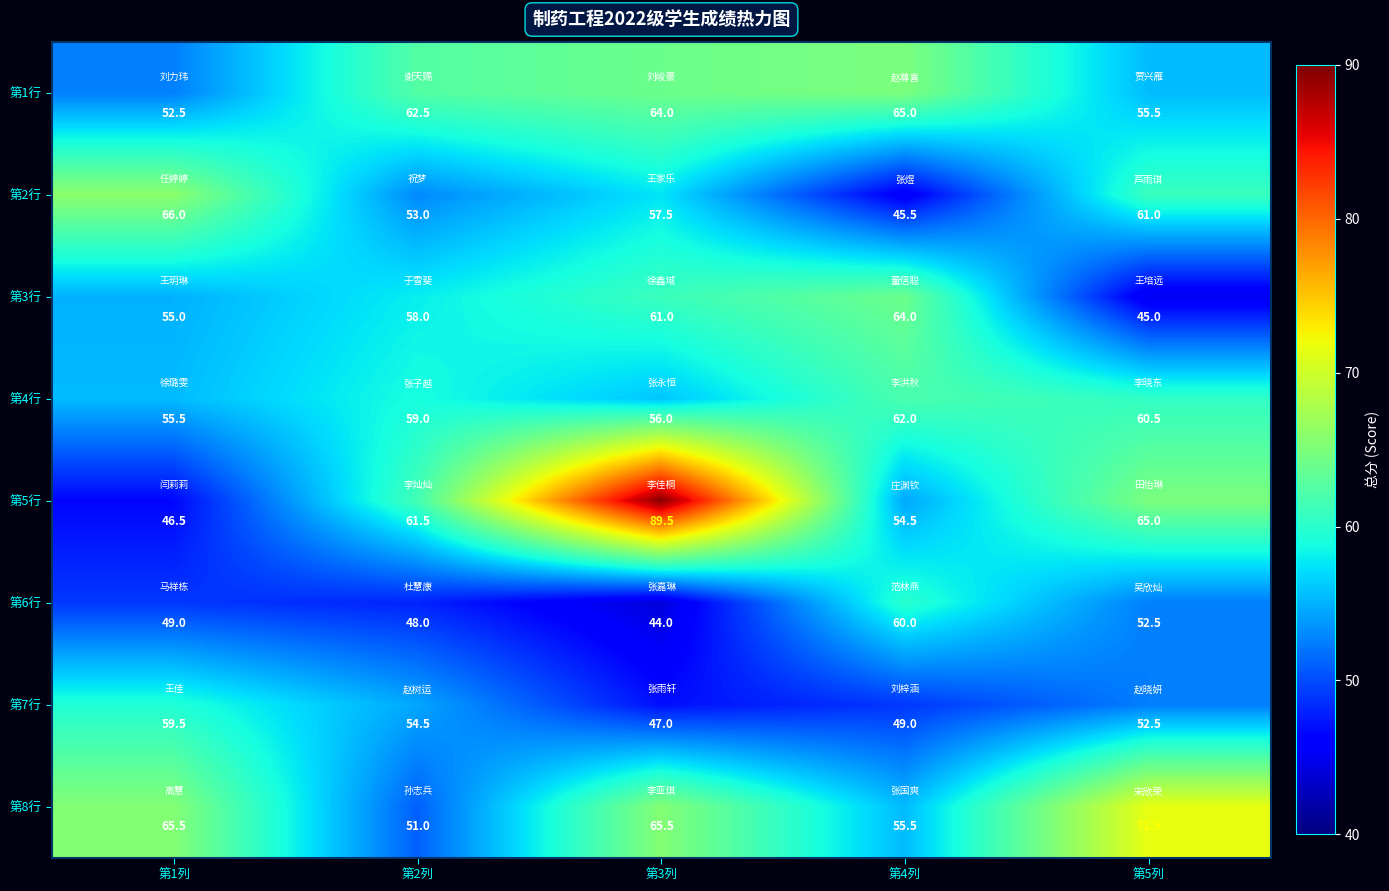

List the series in order of their peak value, highest first.

第5行, 第8行, 第2行, 第1行, 第3行, 第4行, 第6行, 第7行